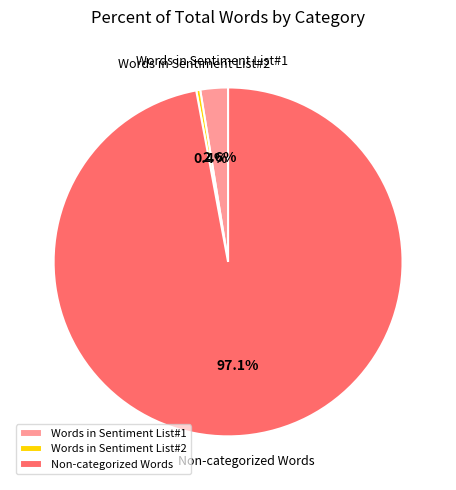

Which has a higher value, Non-categorized Words or Words in Sentiment List#2?

Non-categorized Words